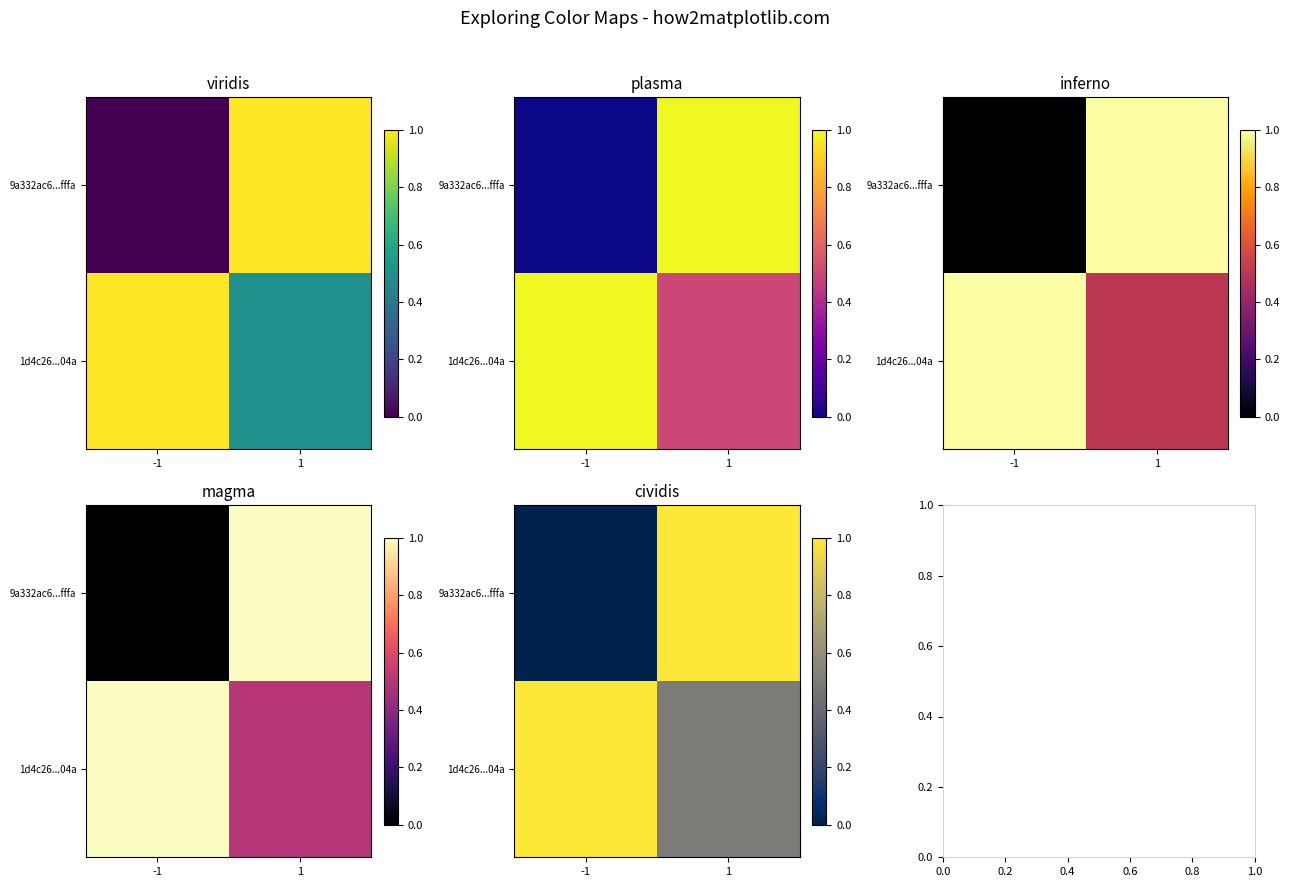

What is the sum of all 1d4c26...04a values?

1.5